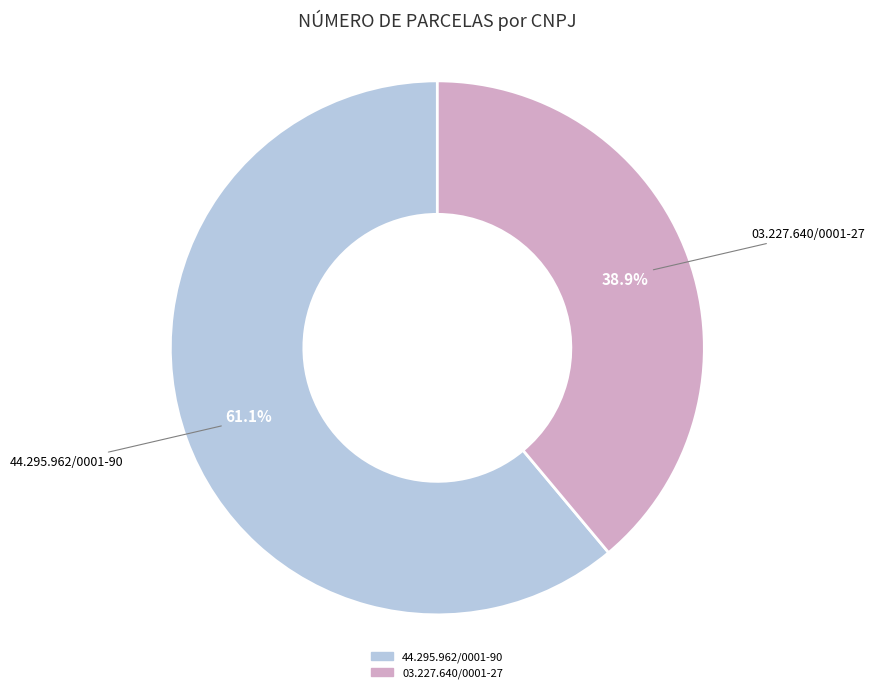

To the nearest percent, what percentage of the pie is 03.227.640/0001-27?

39%